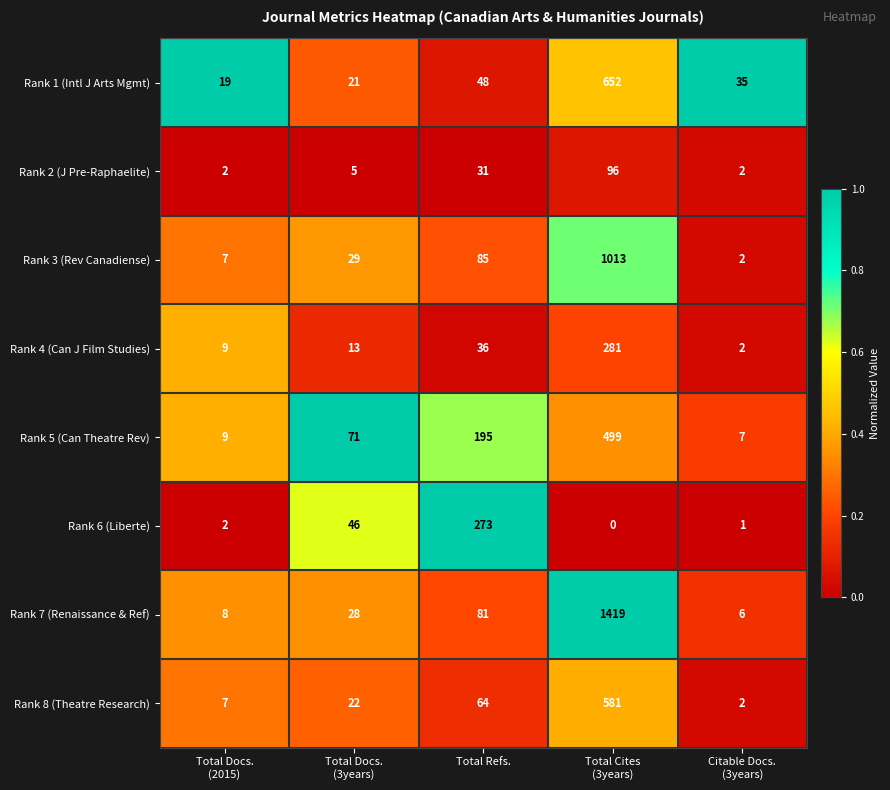

What is the difference between the maximum and minimum values in the Rank 4 (Can J Film Studies) series?

279